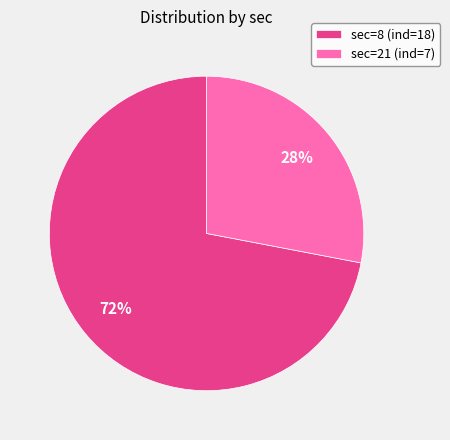

Does sec=8 (ind=18) account for over 50% of the chart?

Yes